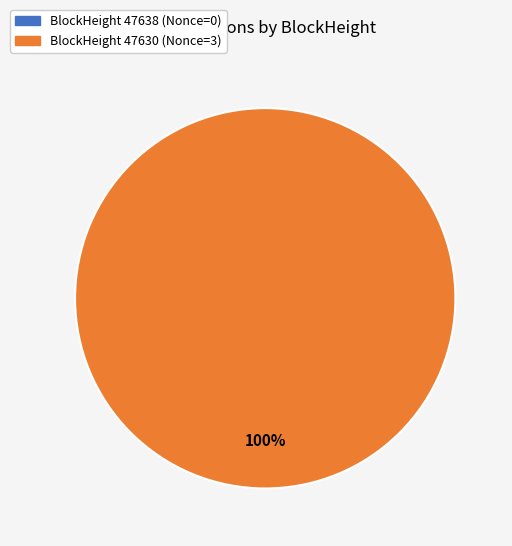

To the nearest percent, what percentage of the pie is 47630?

100%